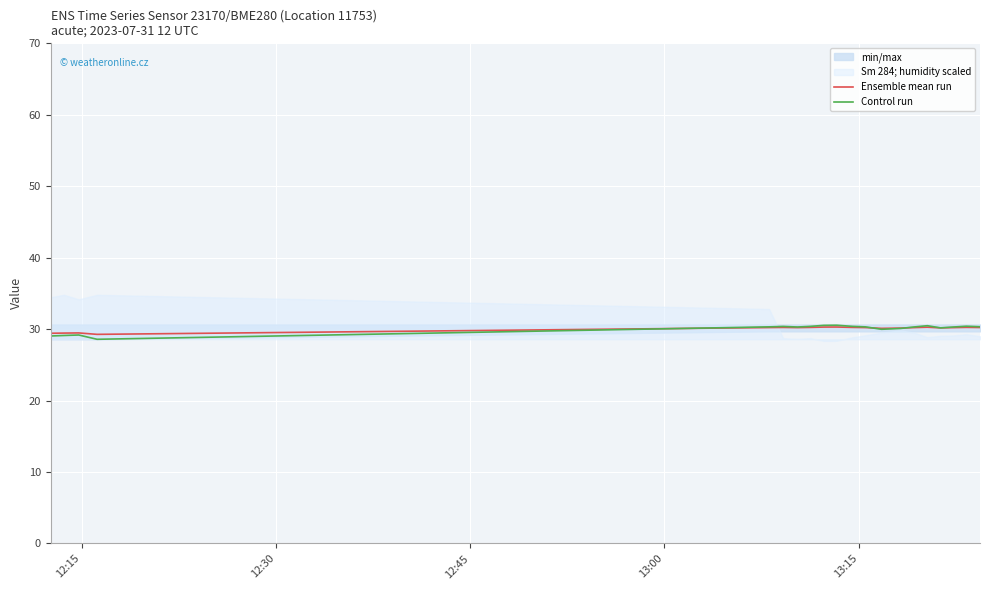

Where do Control run and Ensemble mean run first cross each other?

13:00 and 13:15